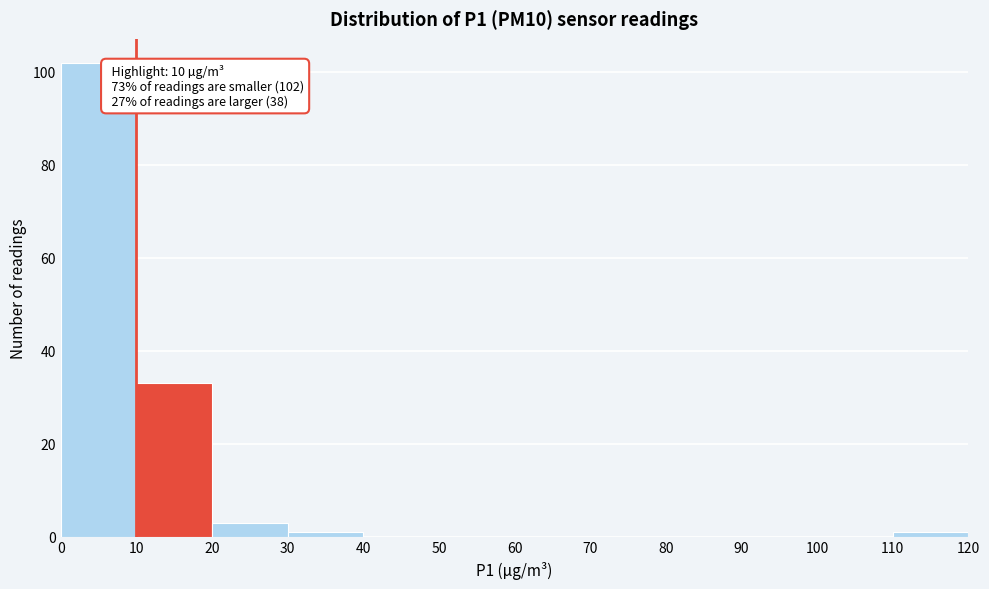

Which range on the x-axis has the tallest bar?

0 to 10